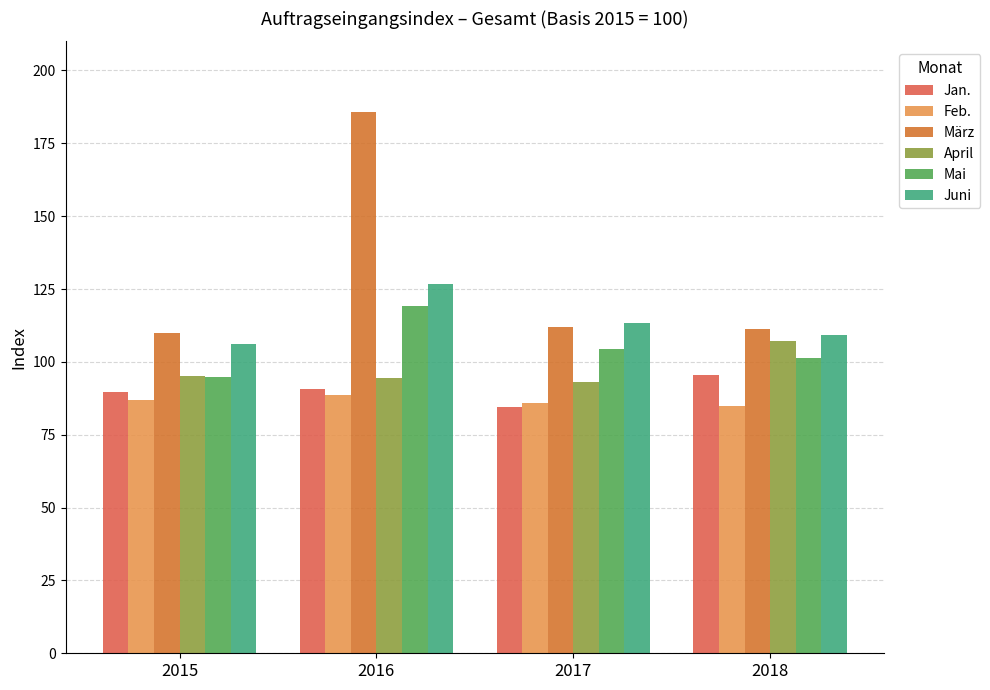

What is the average value of the Jan. series?

90.1